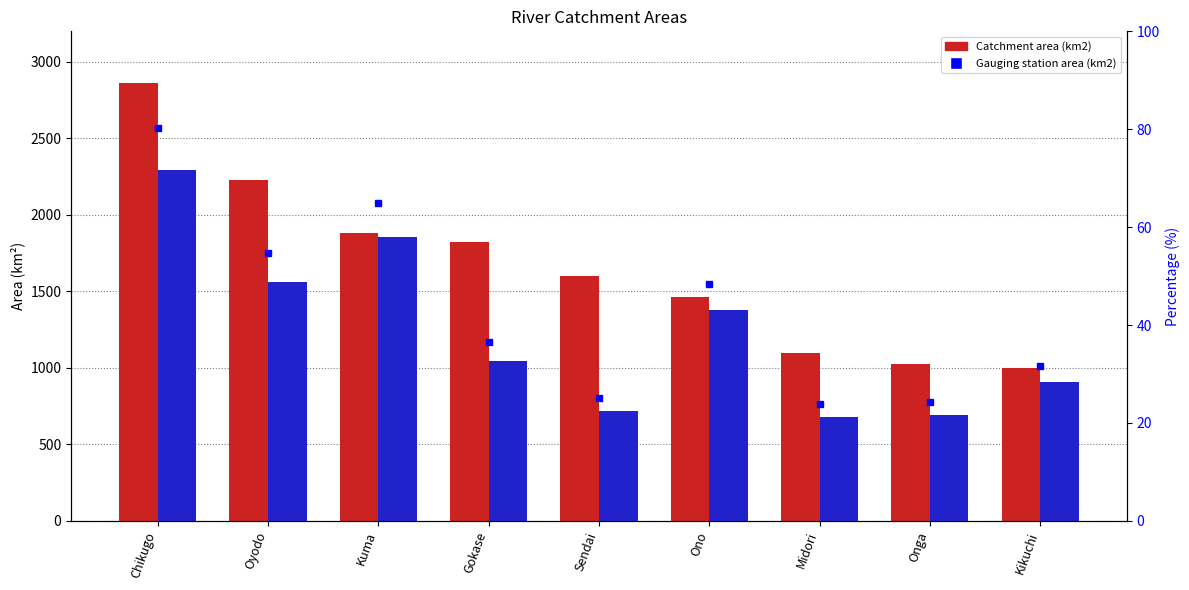

What is the maximum value shown in the chart?

2860